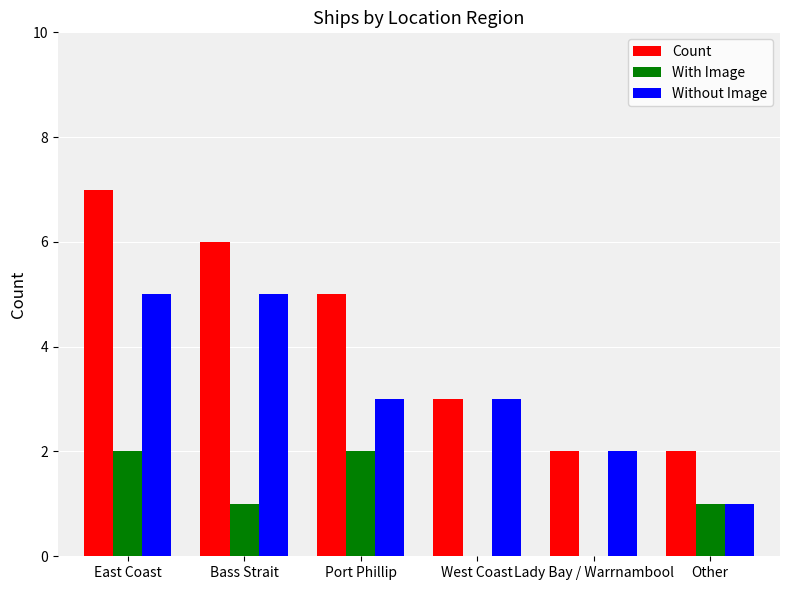

Read the Count value at East Coast.

7